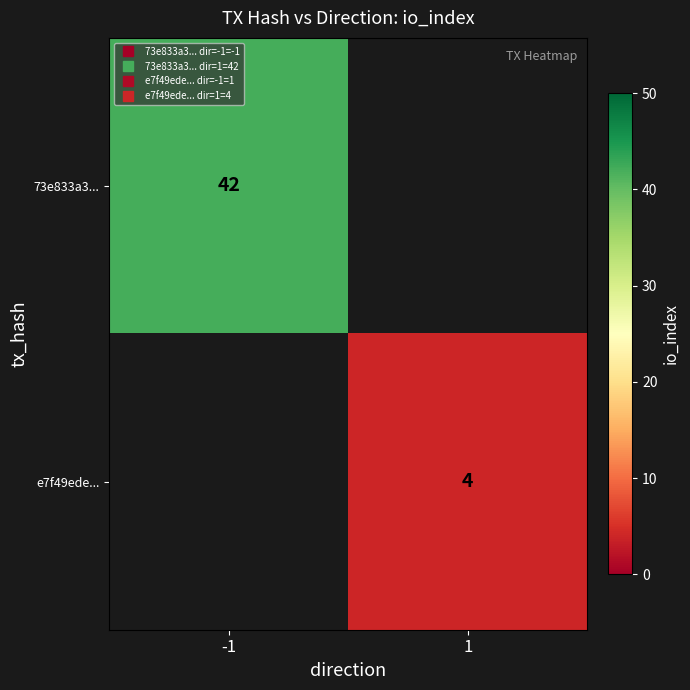

True or false: 73e833a3... has a value of 15 at -1.

False